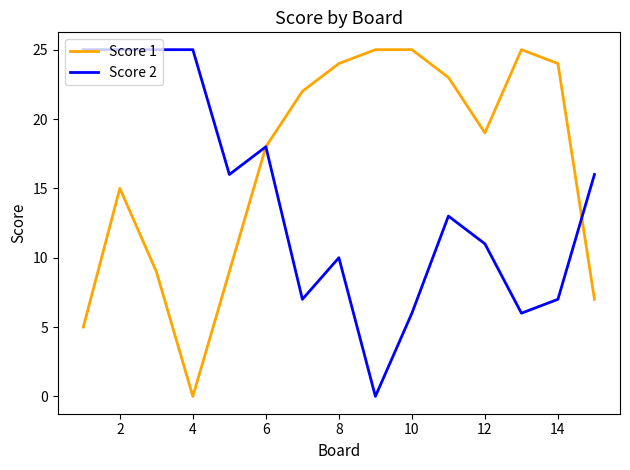

What is the greatest value displayed?

25